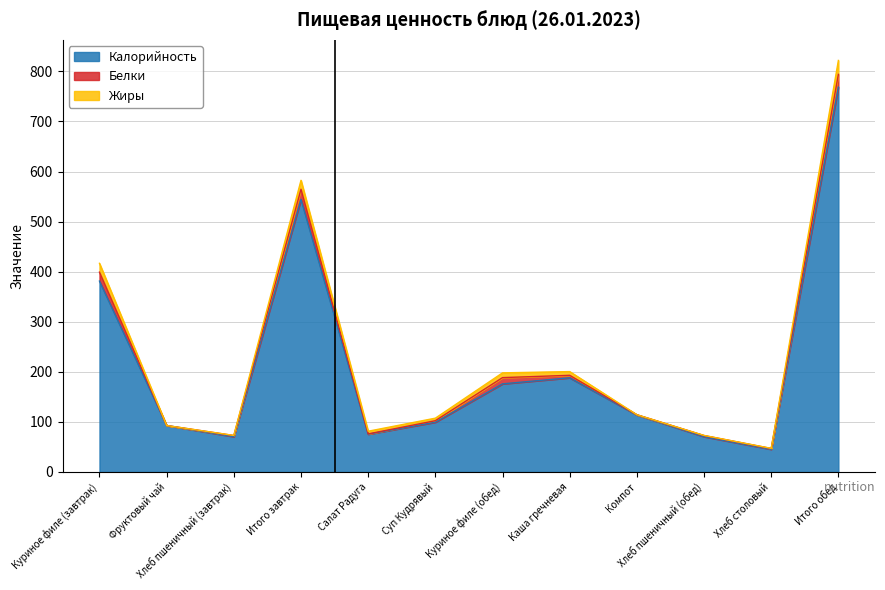

Reading left to right, extract all data points from this chart.

Калорийность: Куриное филе (завтрак)=381.2	Фруктовый чай=92.8	Хлеб пшеничный (завтрак)=70.5	Итого завтрак=544.5	Салат Радуга=75.5	Суп Кудрявый=99.4	Куриное филе (обед)=176.0	Каша гречневая=188.1	Компот=113.8	Хлеб пшеничный (обед)=70.5	Хлеб столовый=45.2	Итого обед=768.5
Белки: Куриное филе (завтрак)=17.9	Фруктовый чай=0.0	Хлеб пшеничный (завтрак)=2.3	Итого завтрак=20.1	Салат Радуга=0.6	Суп Кудрявый=3.0	Куриное филе (обед)=12.5	Каша гречневая=5.0	Компот=0.6	Хлеб пшеничный (обед)=2.3	Хлеб столовый=1.6	Итого обед=25.6
Жиры: Куриное филе (завтрак)=17.6	Фруктовый чай=0.0	Хлеб пшеничный (завтрак)=0.2	Итого завтрак=17.9	Салат Радуга=5.3	Суп Кудрявый=5.0	Куриное филе (обед)=9.5	Каша гречневая=7.4	Компот=0.0	Хлеб пшеничный (обед)=0.2	Хлеб столовый=0.3	Итого обед=27.8